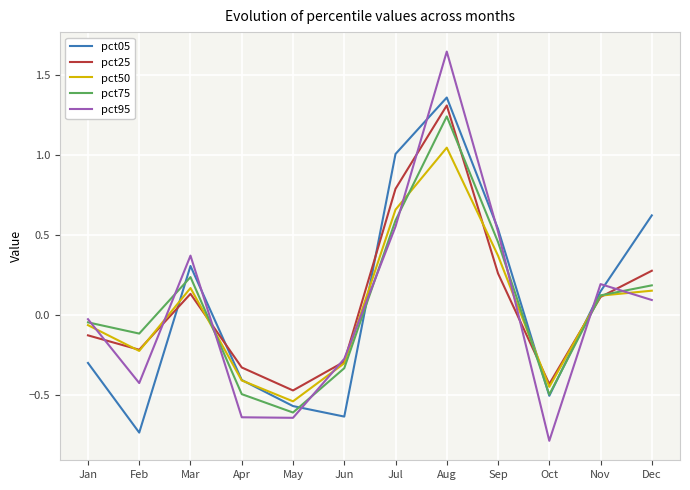

Is the value of pct50 at Jan greater than the value of pct05 at Apr?

Yes